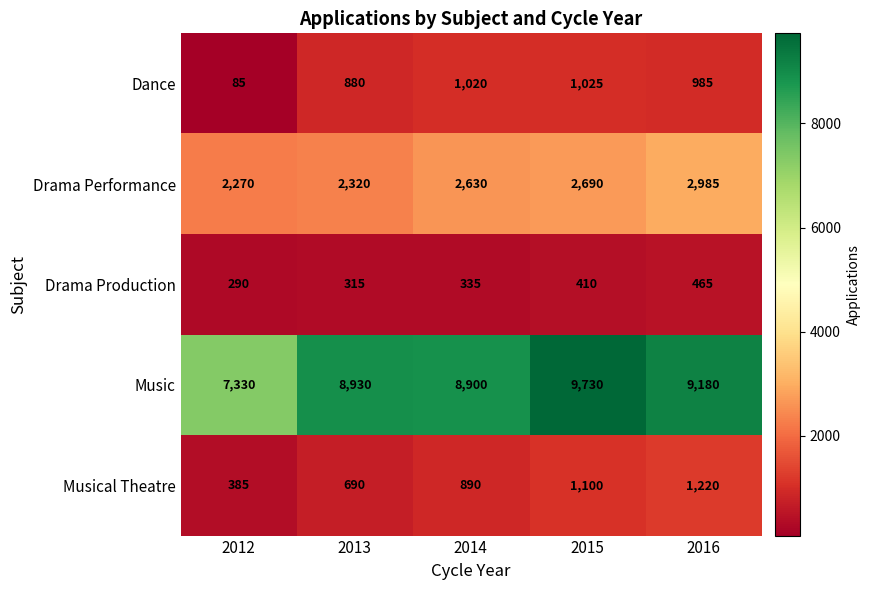

What is the total value across all series at 2012?

10360